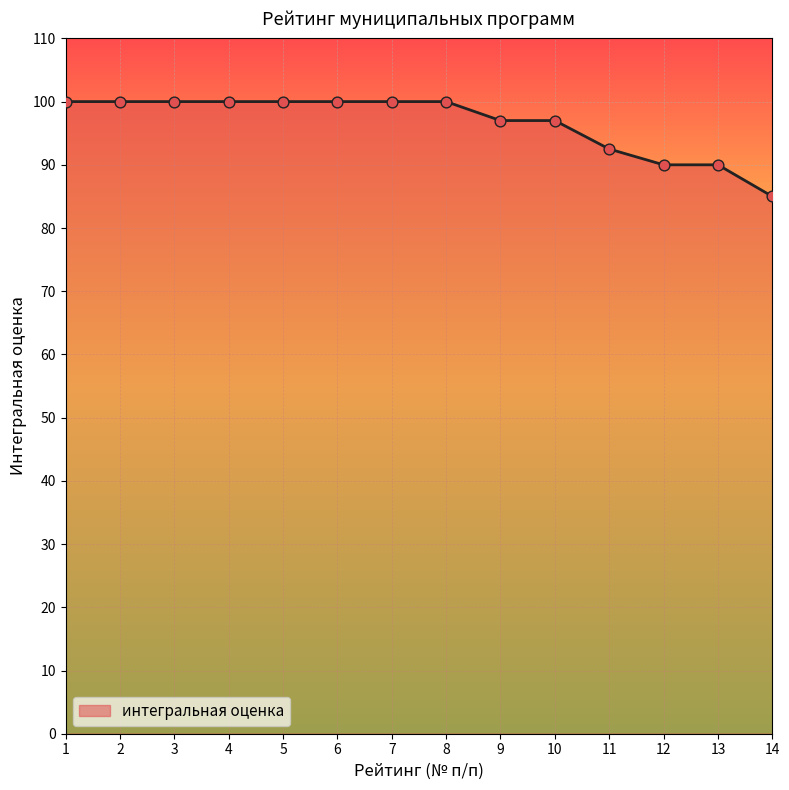

What is the change in value from 2 to 10?

-3.0